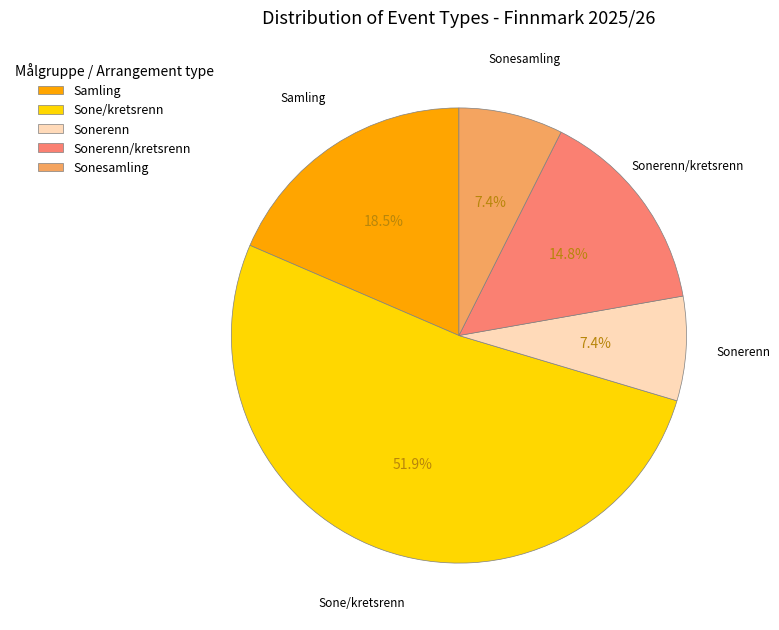

Is Sone/kretsrenn the majority of the pie?

Yes